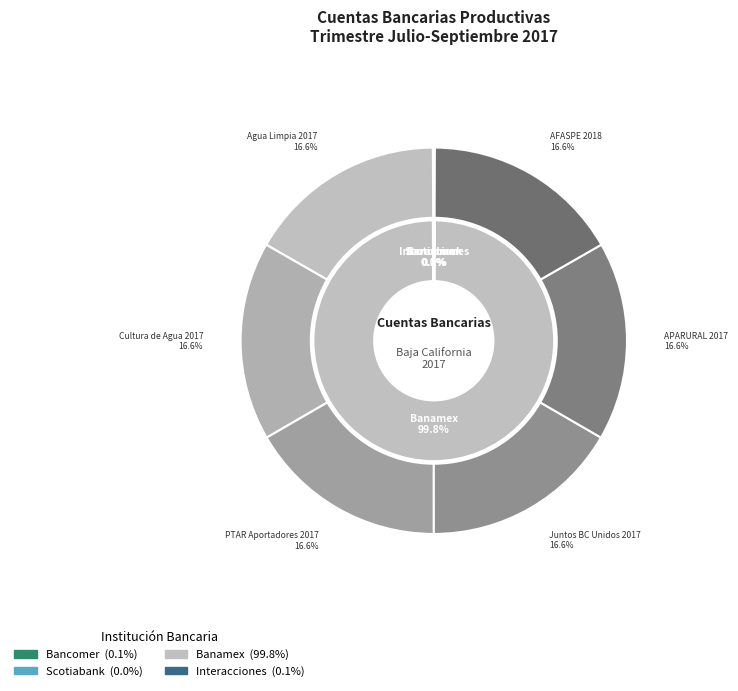

Which has a higher value, Banamex or Bancomer?

Banamex